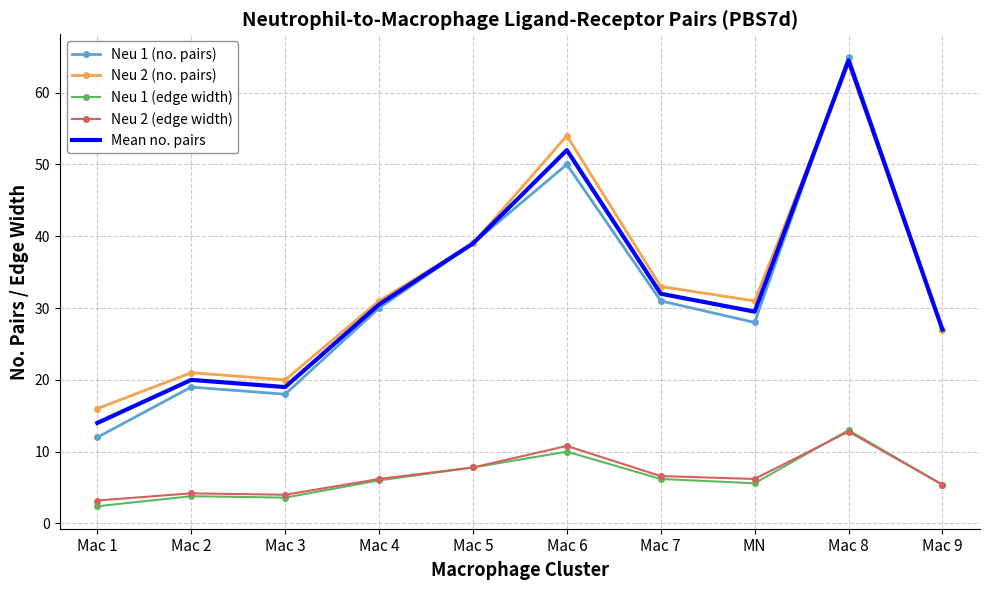

True or false: Neu 1 (no. pairs) and Neu 2 (edge width) cross at least once.

False